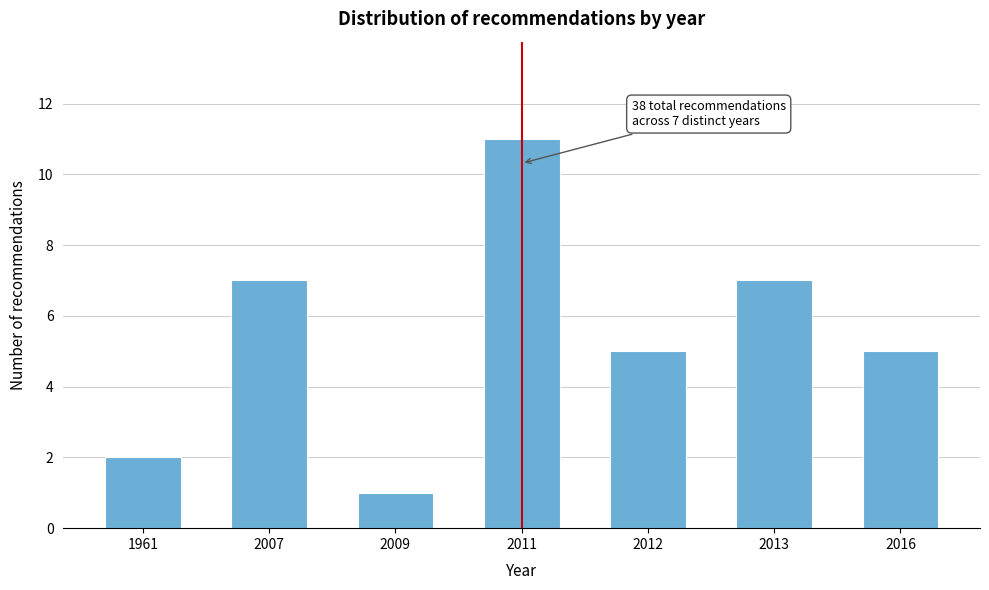

Reading left to right, extract all data points from this chart.

2	7	1	11	5	7	5